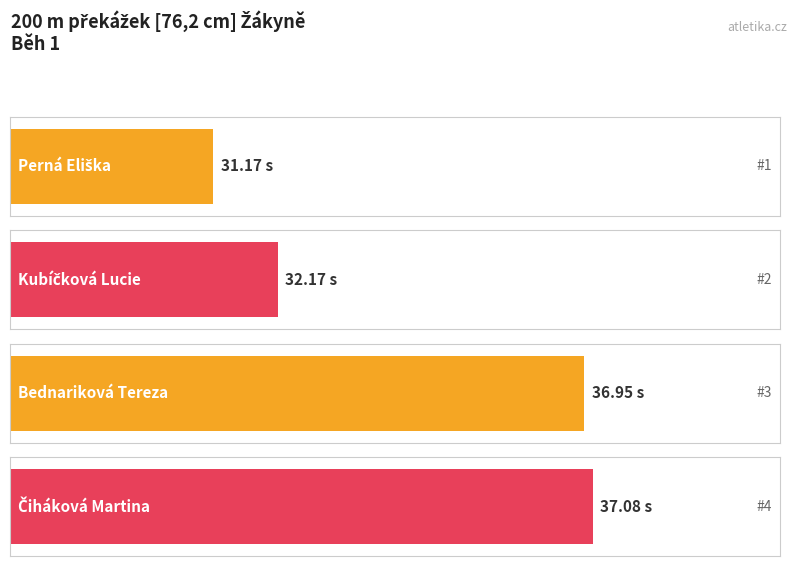

How many distinct data groups are displayed?

1